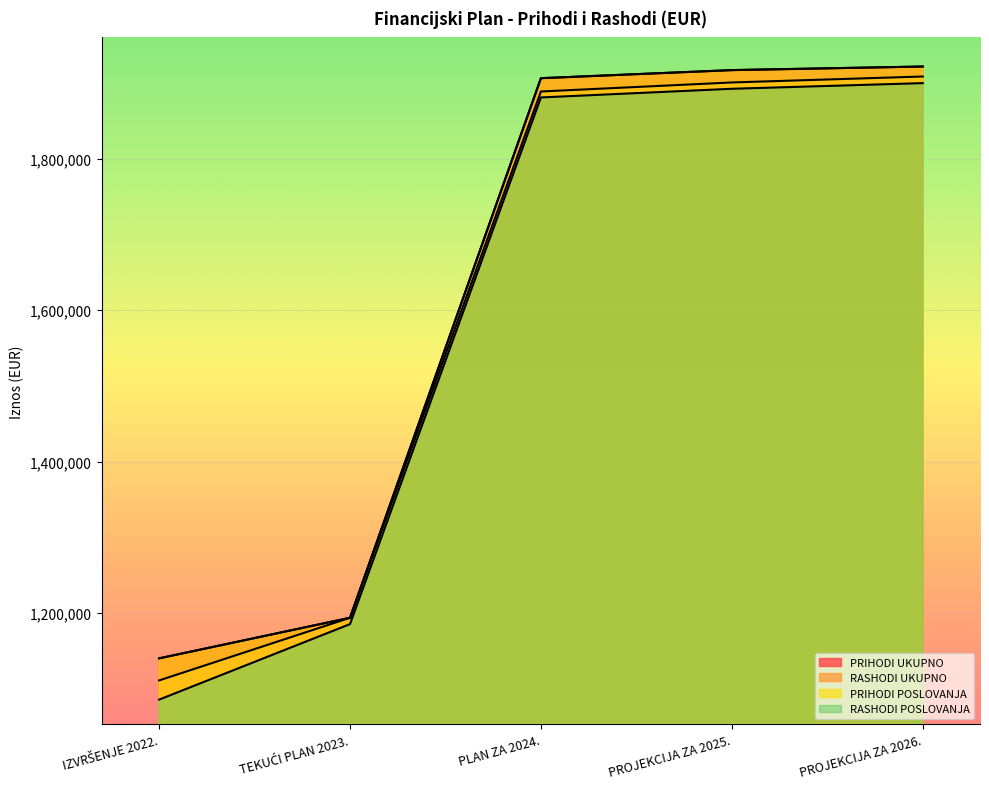

What is the total value across all series at PROJEKCIJA ZA 2025.?

7625684